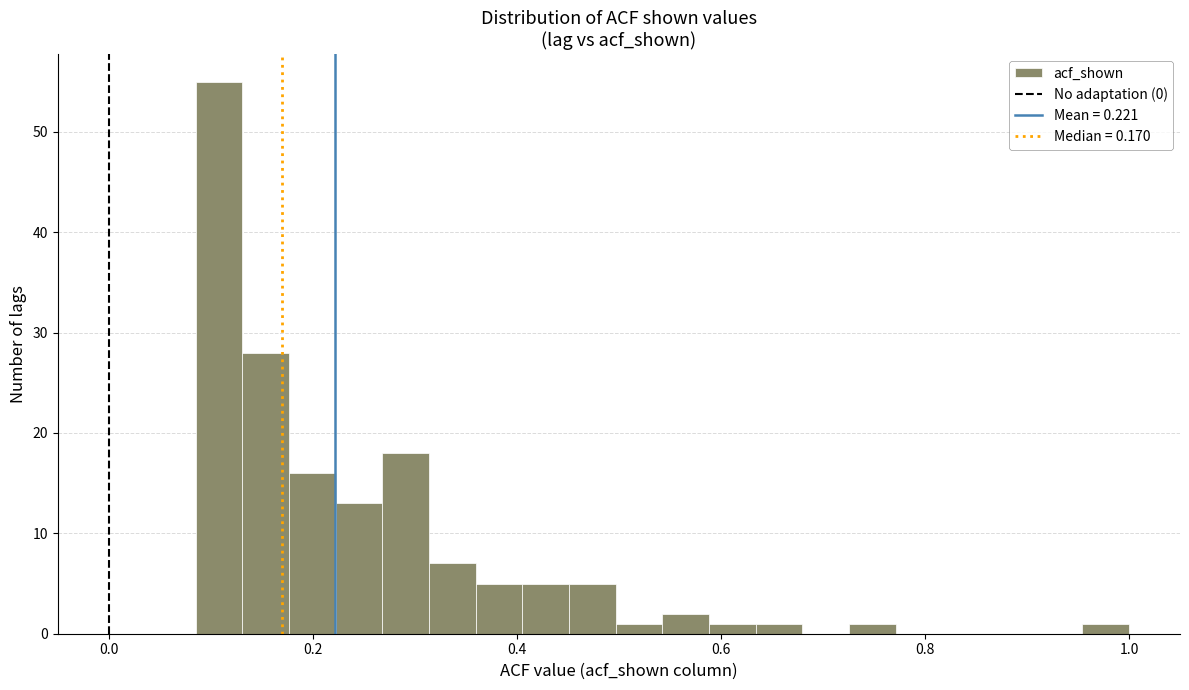

Read against the x-axis, roughly where is the centre of the tallest bar?

0.10